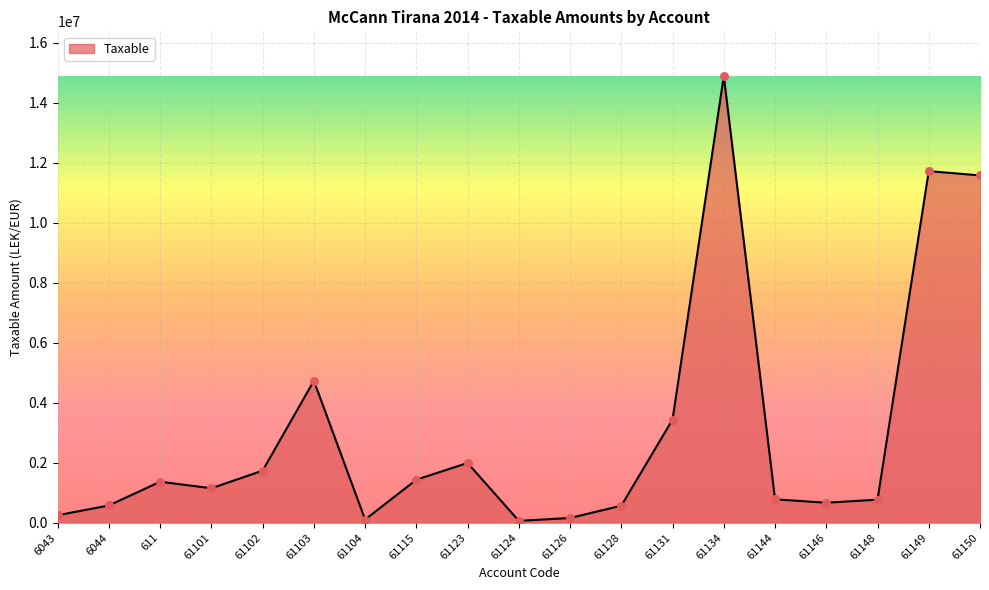

What is the change in value from 61148 to 61150?

+10805550.2